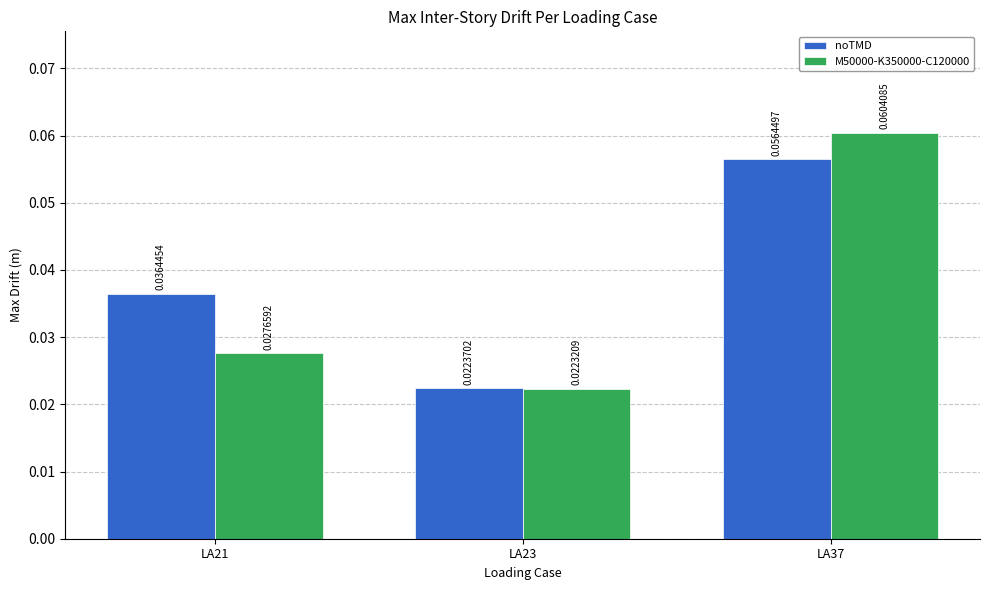

How many bars are there in total?

6